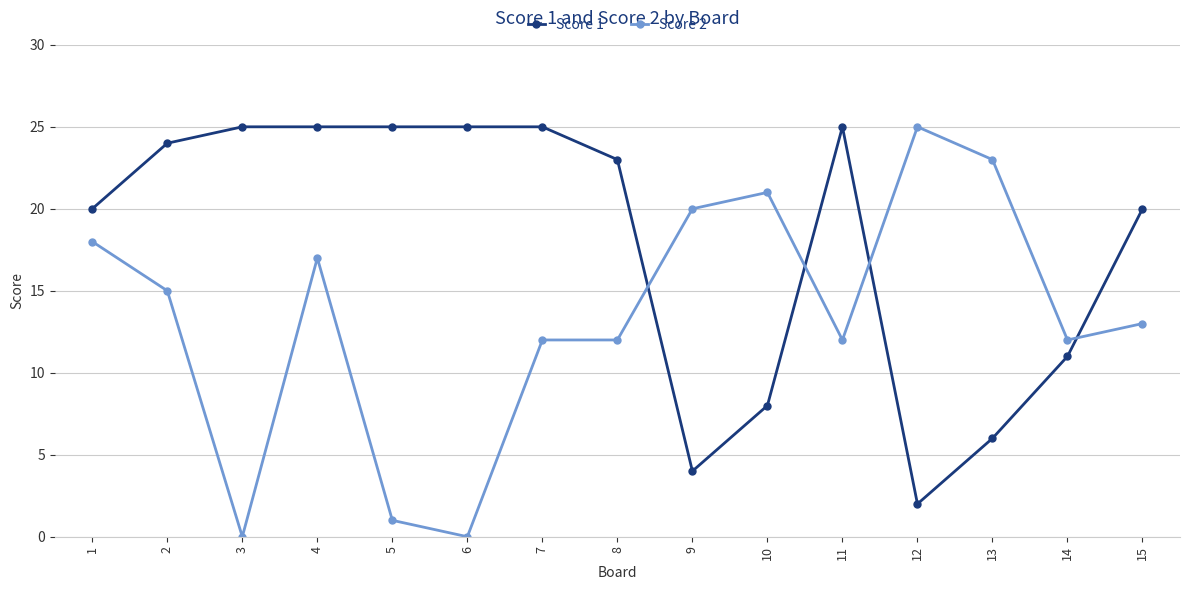

At how many categories does at least one series exceed 7?

15